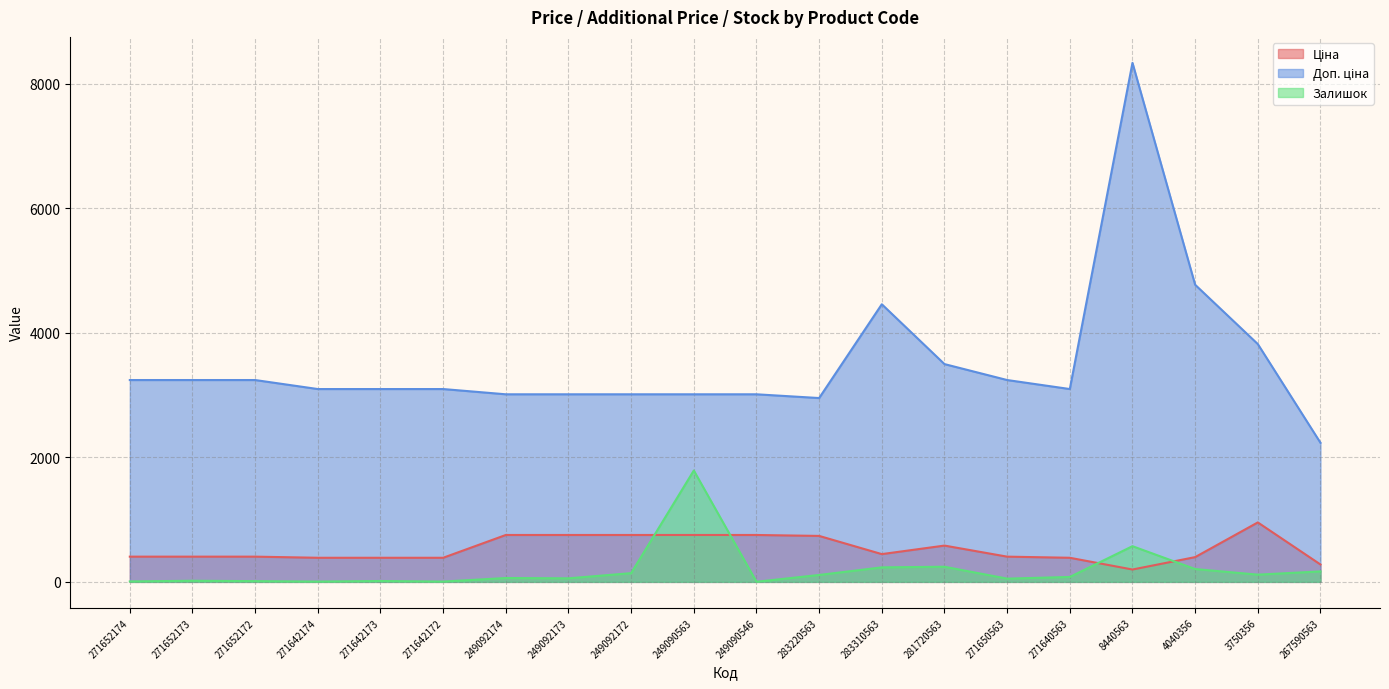

What are all the series names shown in the legend?

Ціна, Доп. ціна, Залишок